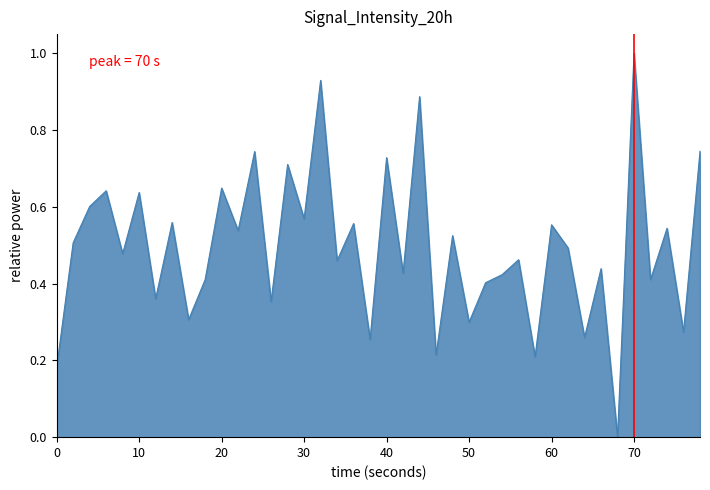

Count the number of categories in the chart.

40